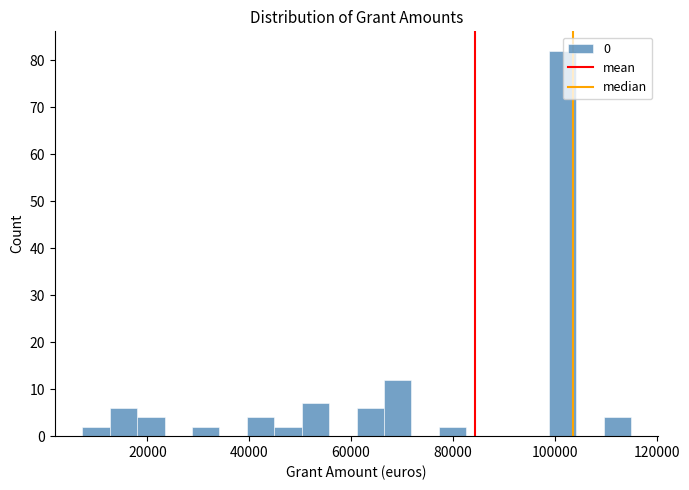

Read against the x-axis, roughly where is the centre of the tallest bar?

102000